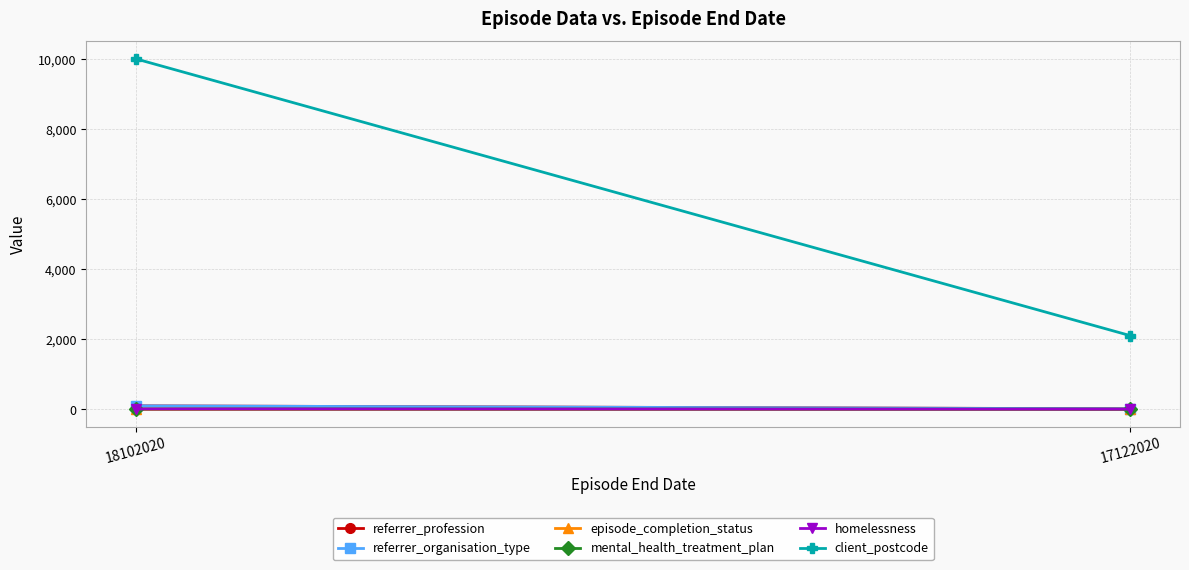

What is the greatest value displayed?

9999